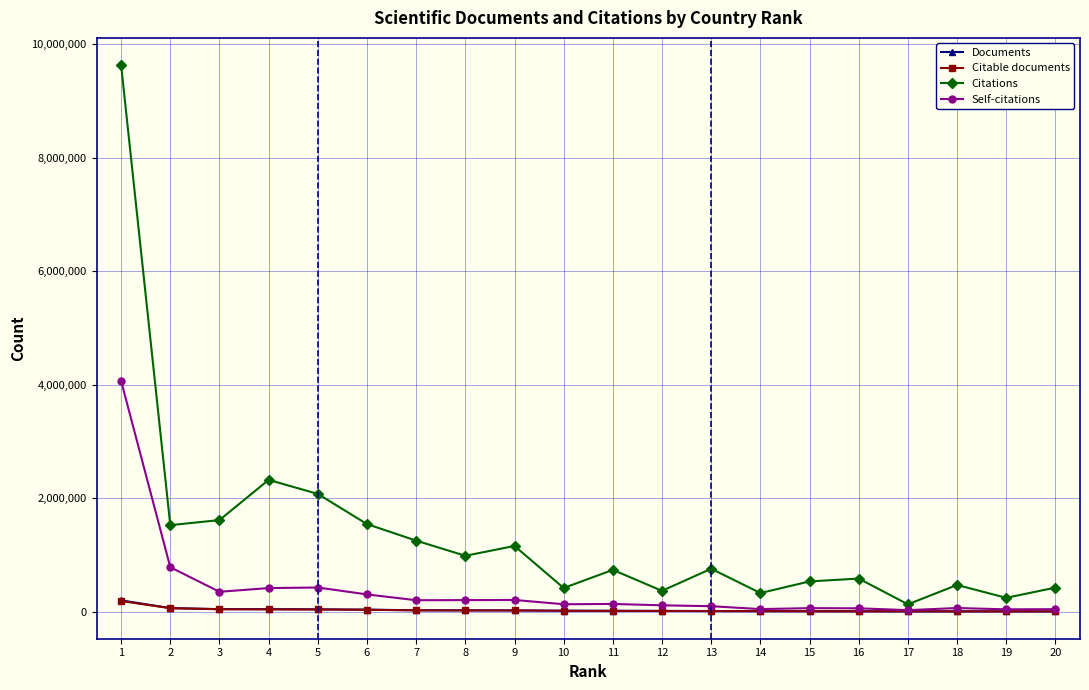

How many values in the Documents series are below 20411?

10